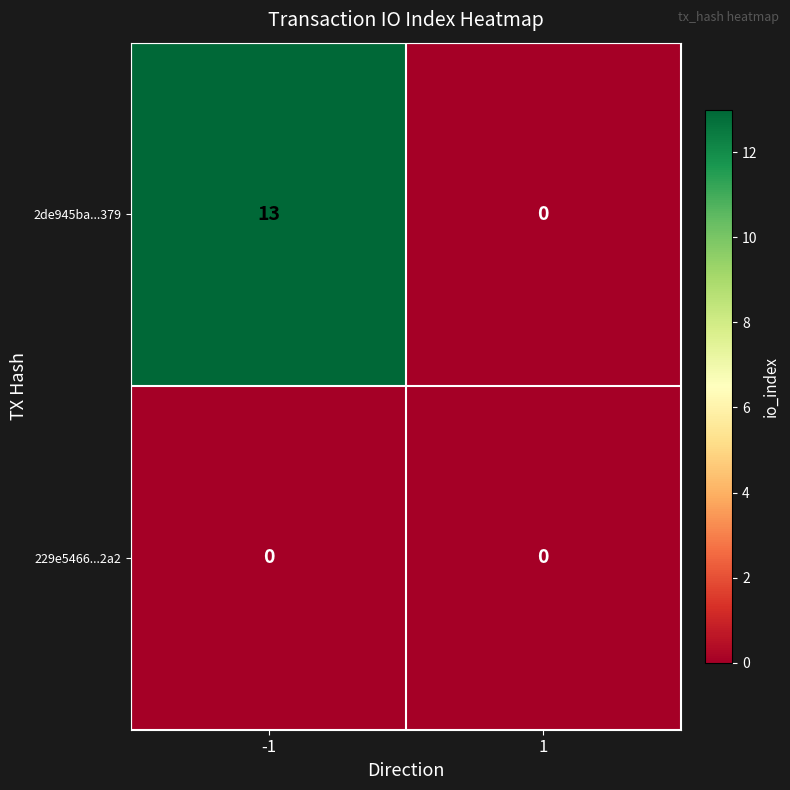

What is the total value across all series at -1?

13